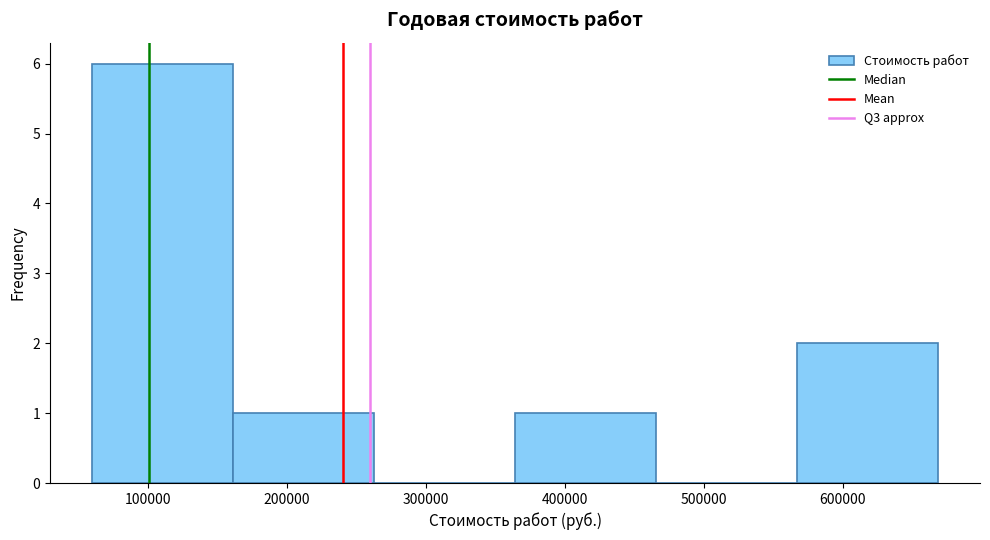

Which range on the x-axis has the tallest bar?

60000 to 160000